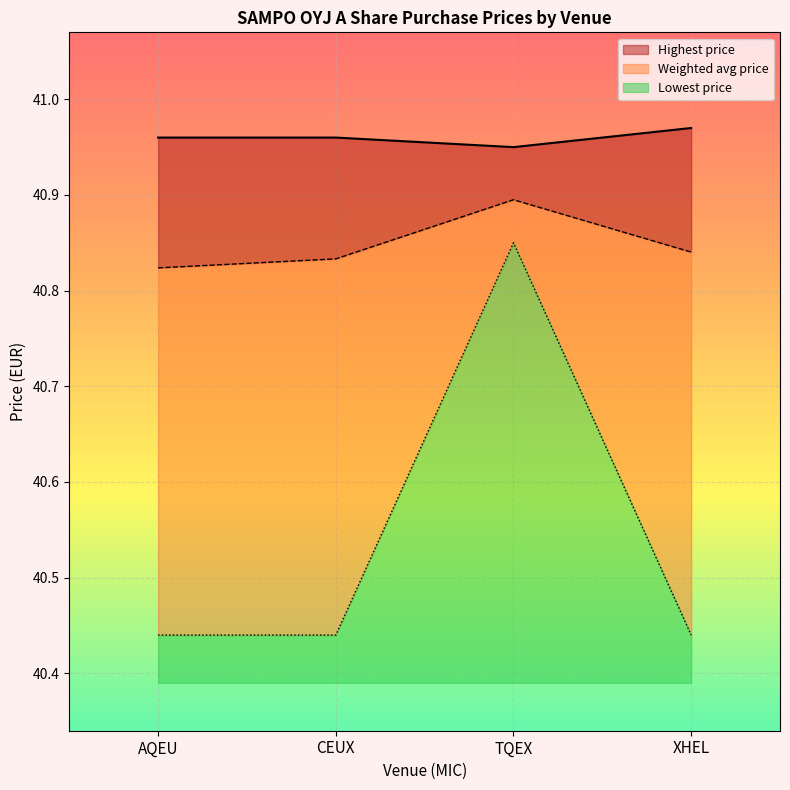

At which category is the sum across all series the highest?

TQEX